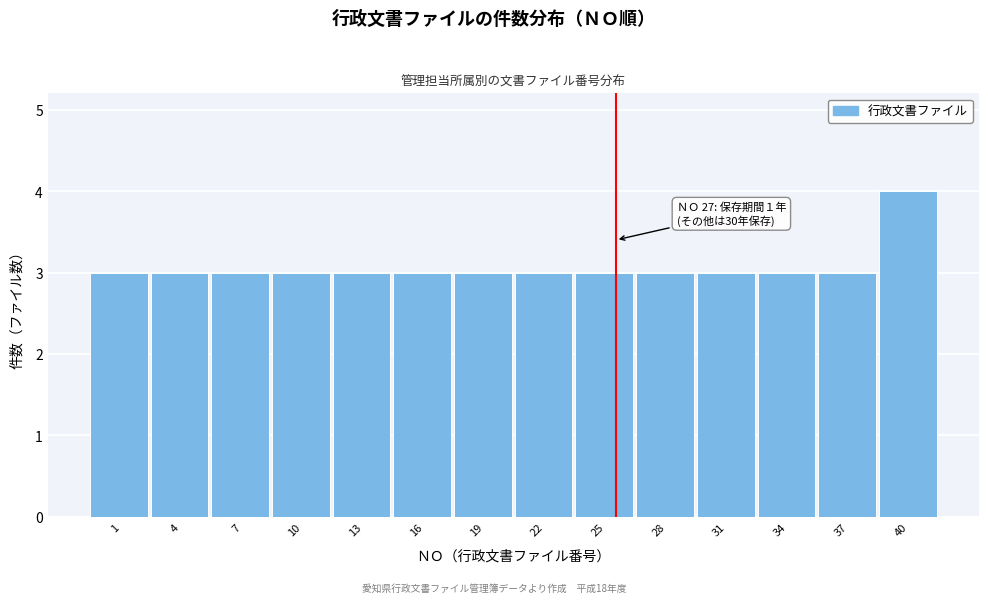

Reading right to left, transcribe all the data shown in this chart.

4	3	3	3	3	3	3	3	3	3	3	3	3	3